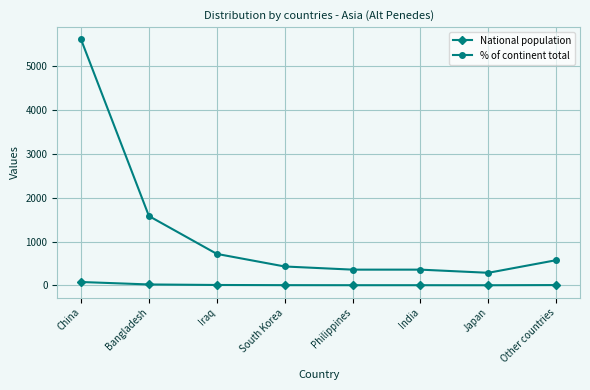

What is the difference between the second highest and second lowest values in the % of continent total series?

1223